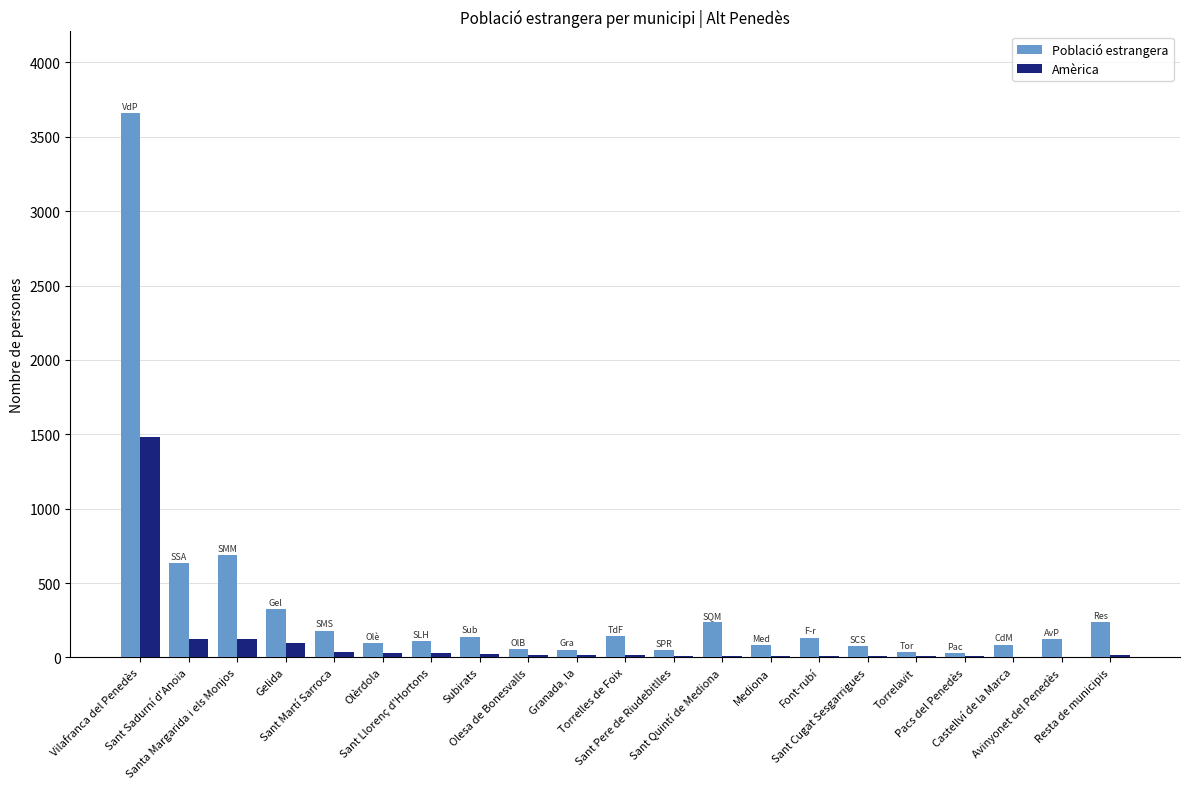

What is the maximum value shown in the chart?

3660